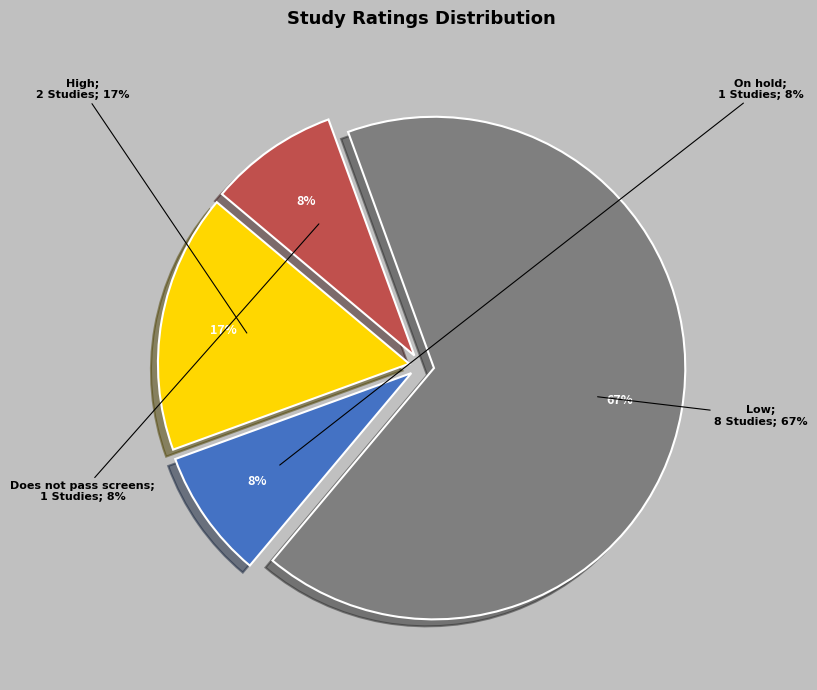

Which slice is the smallest?

On hold